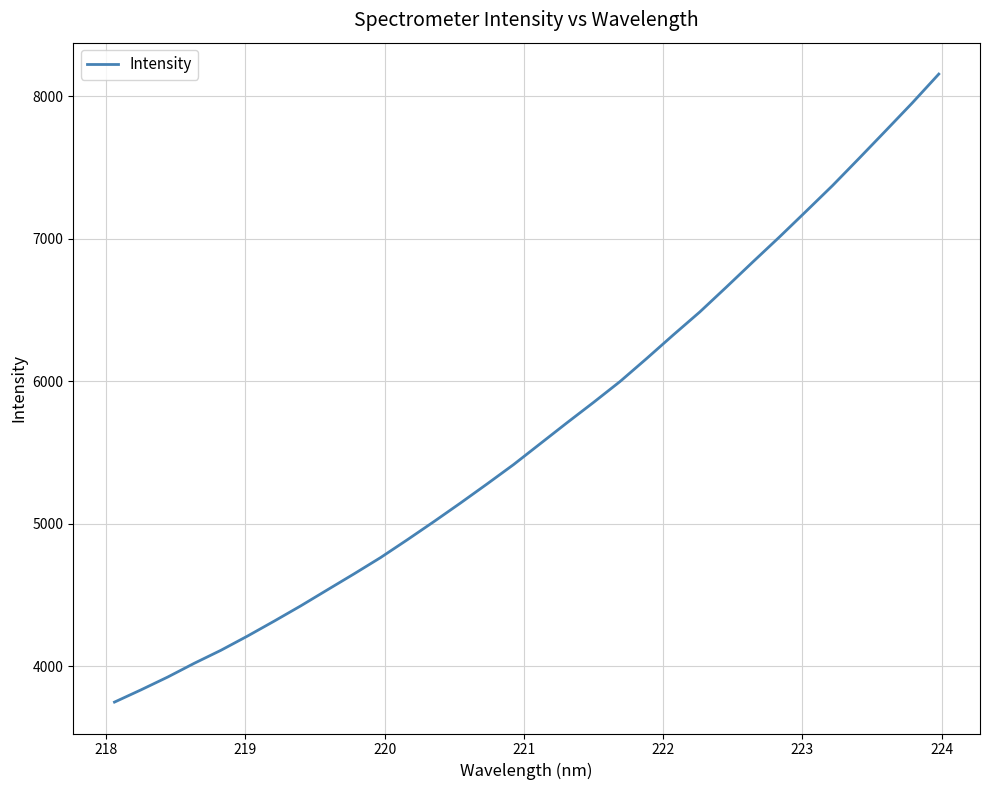

Does the chart display data point markers on the line(s)?

No